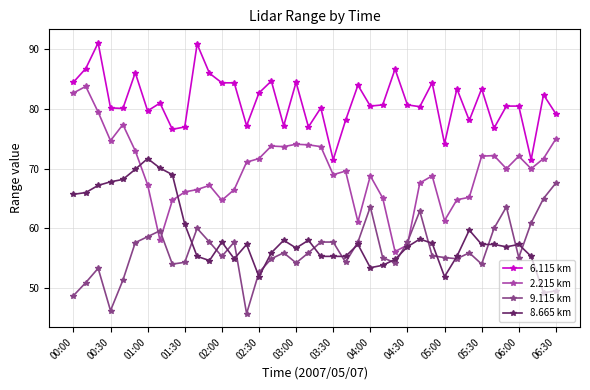

What is the minimum value shown in the chart?

45.7